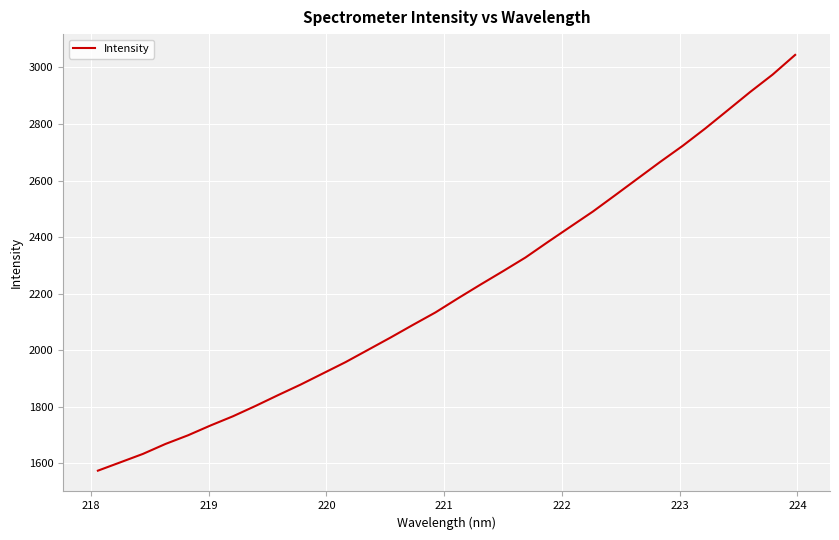

What is the average value?

2212.0